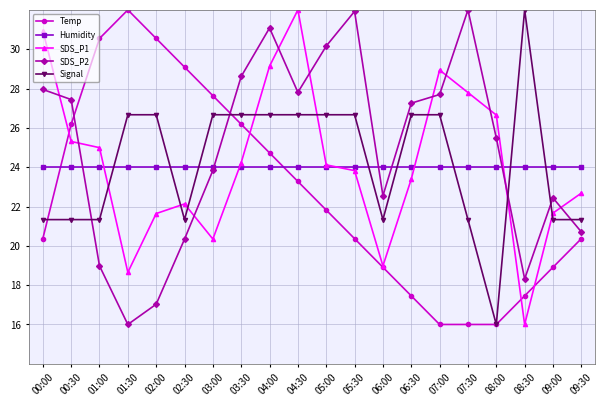

What is the label of the 14th point from the left?

06:30